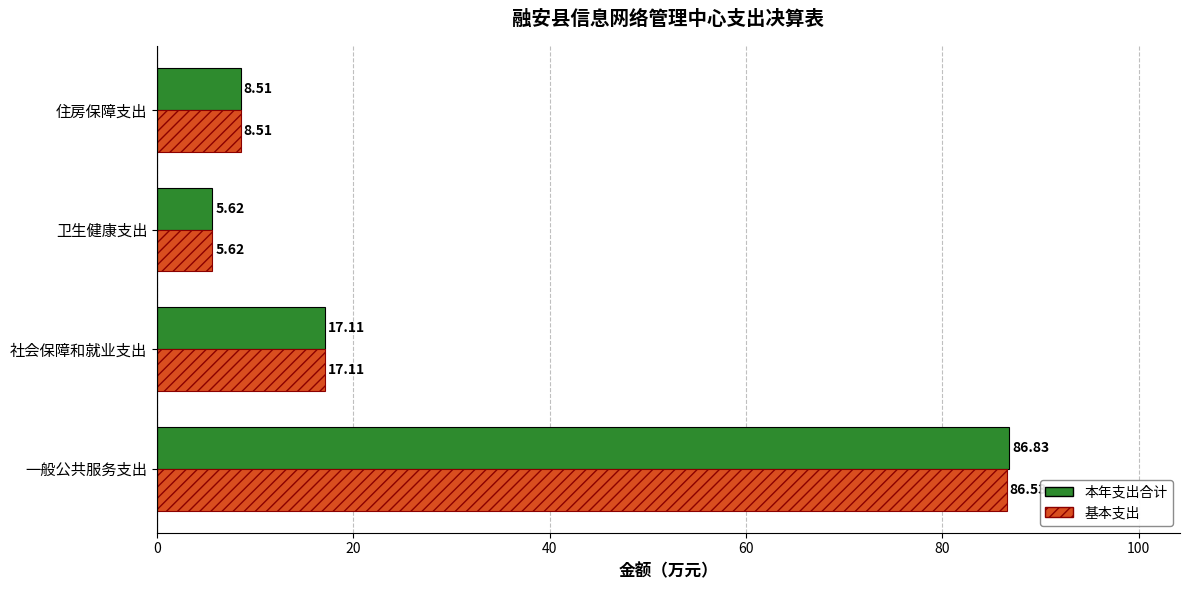

Which series has the largest range (max minus min)?

本年支出合计